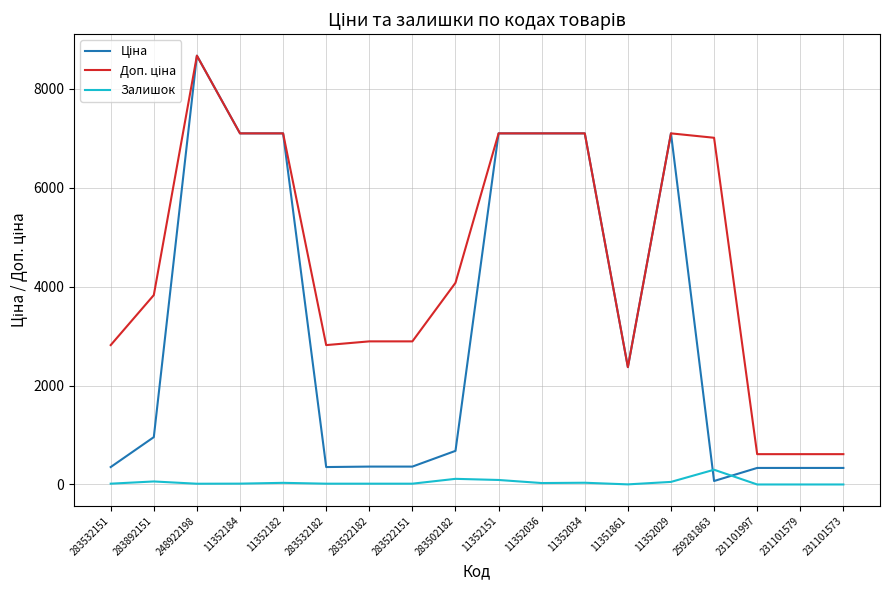

What is the difference between the highest and lowest values at 283532182?

2802.0